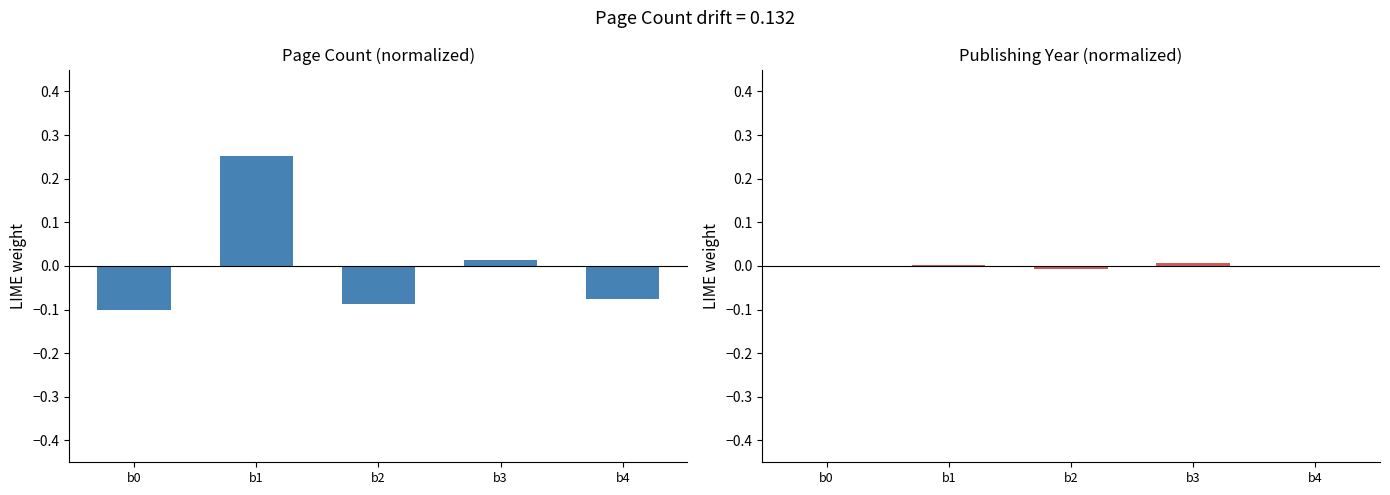

At b2, list the series in order from largest to smallest.

publishingYear, pageCount